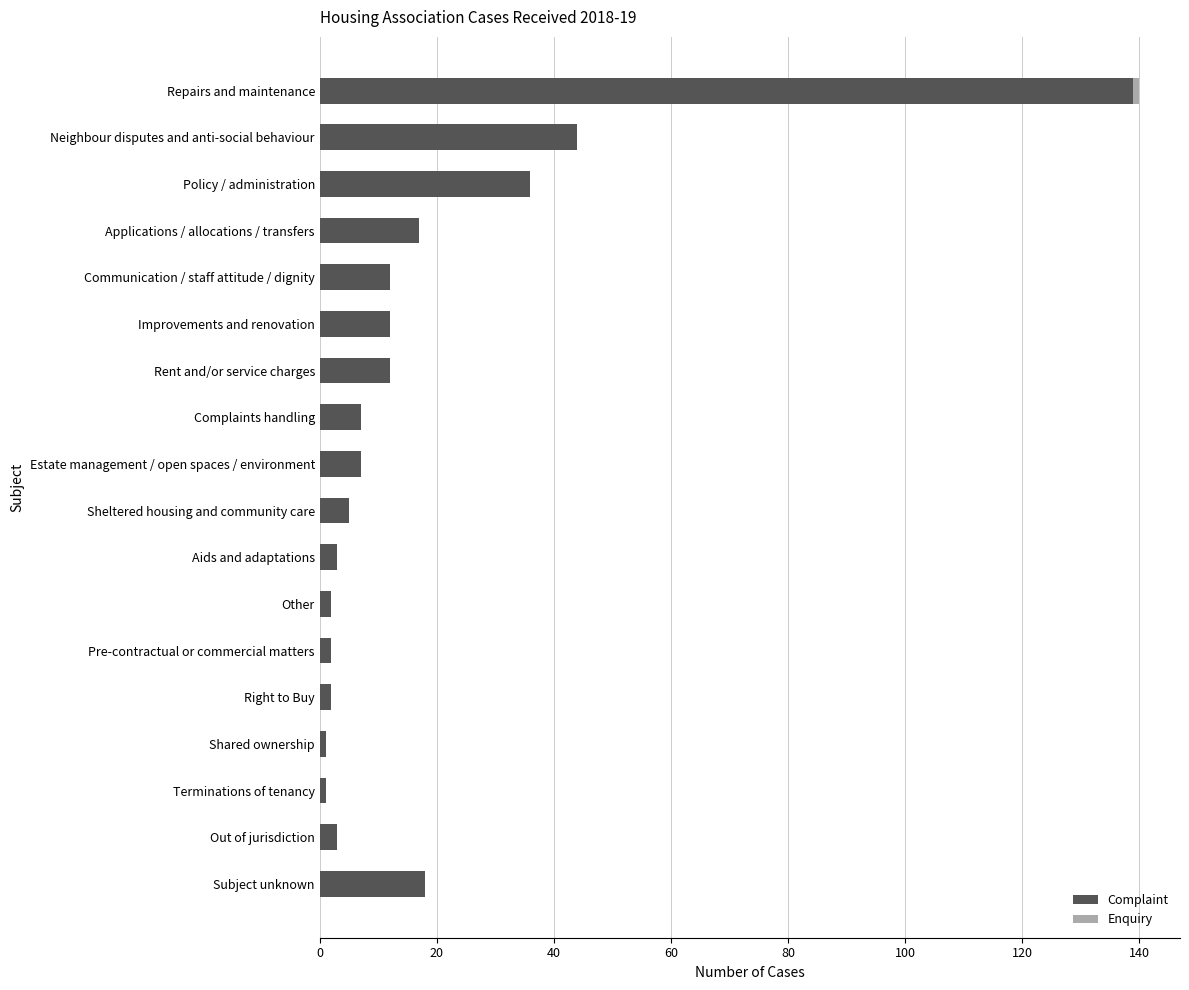

At which category is the sum across all series the highest?

Repairs and maintenance